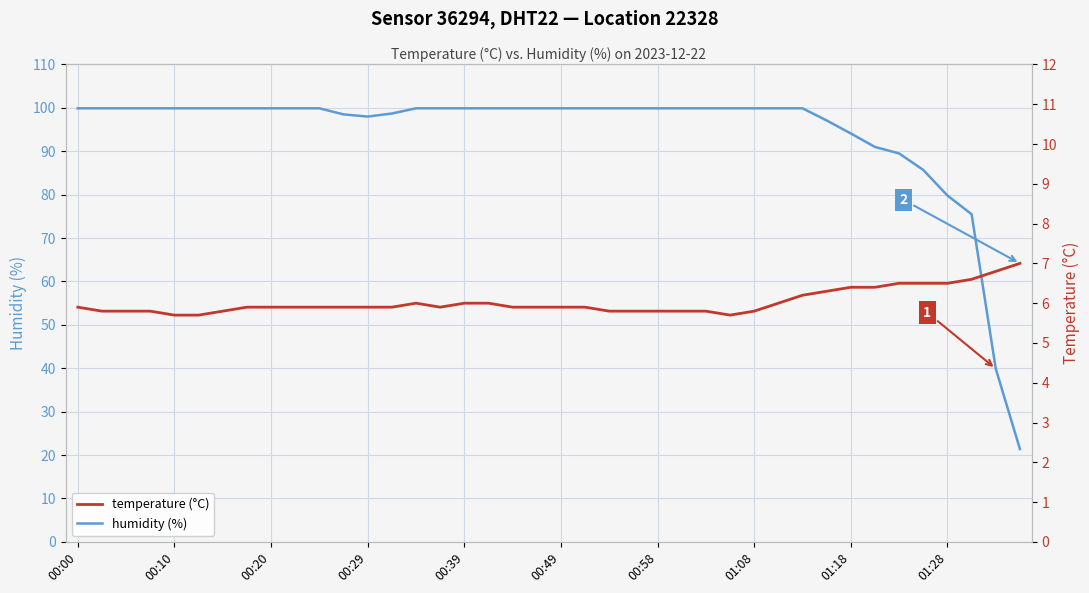

What is the minimum value shown in the chart?

5.7